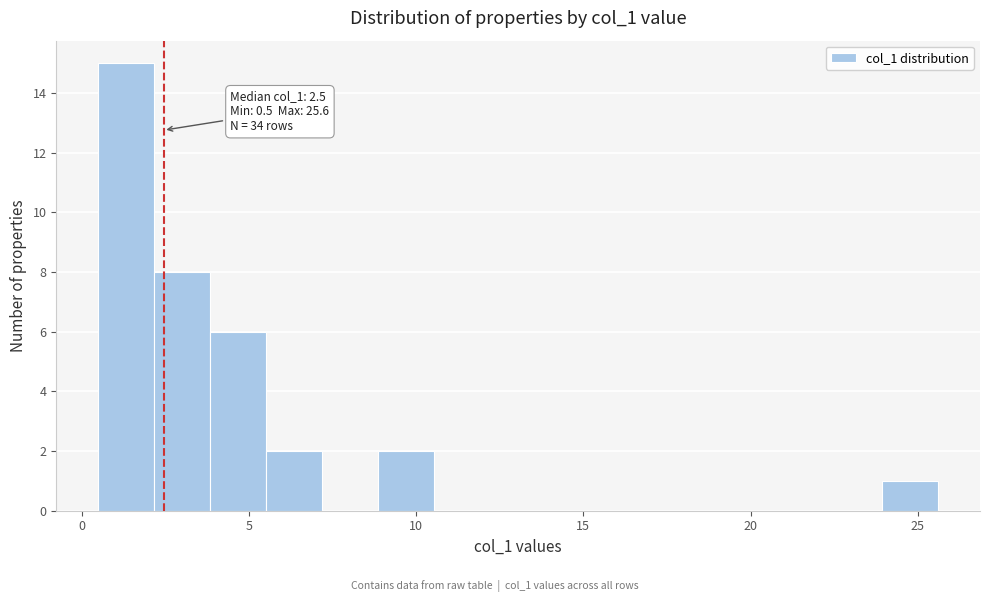

Around what value on the x-axis is the tallest bar? Give the approximate position of its centre, as read against the axis.

1.5